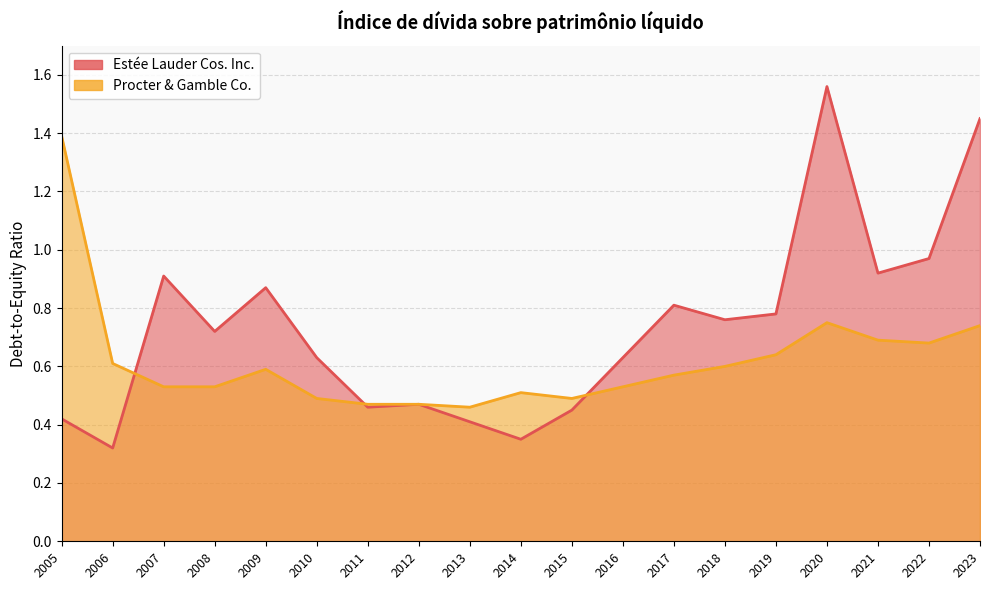

Which category has the highest value in the Procter & Gamble Co. series?

2005